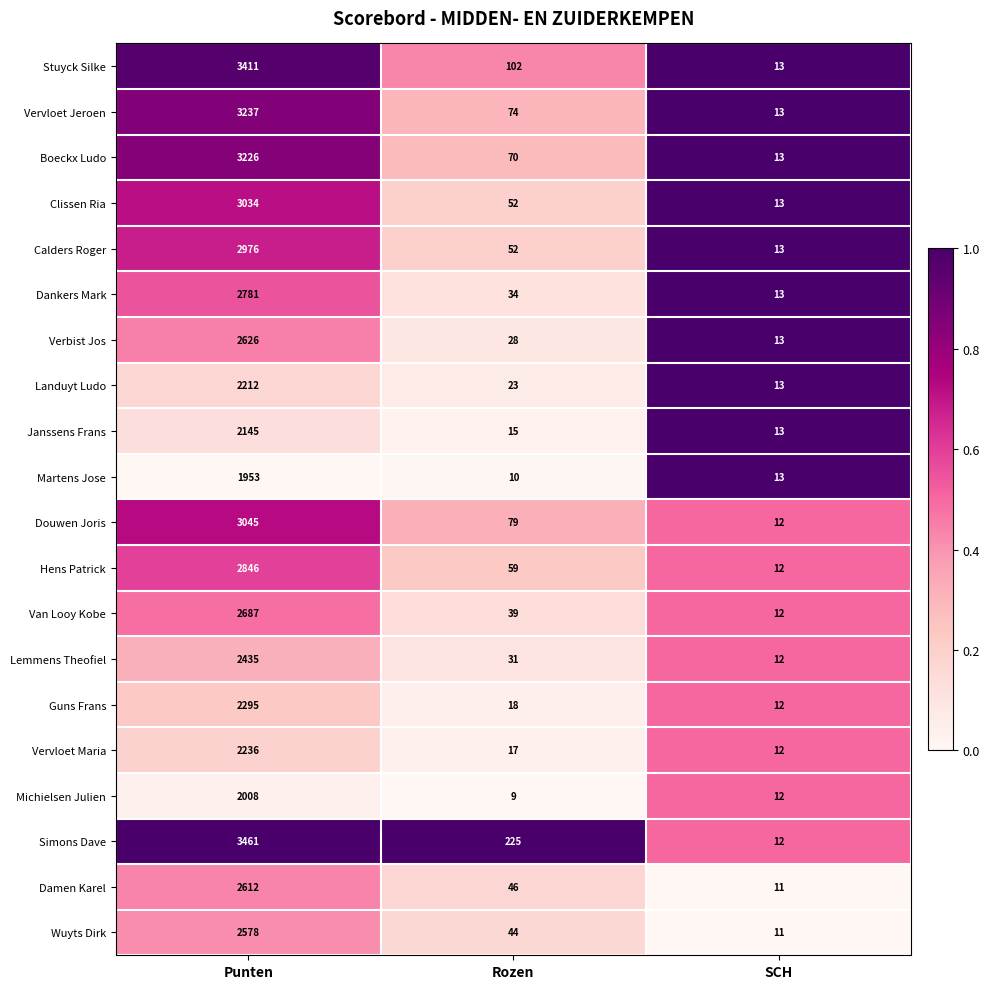

What is the difference between the maximum and minimum values in the Michielsen Julien series?

1999